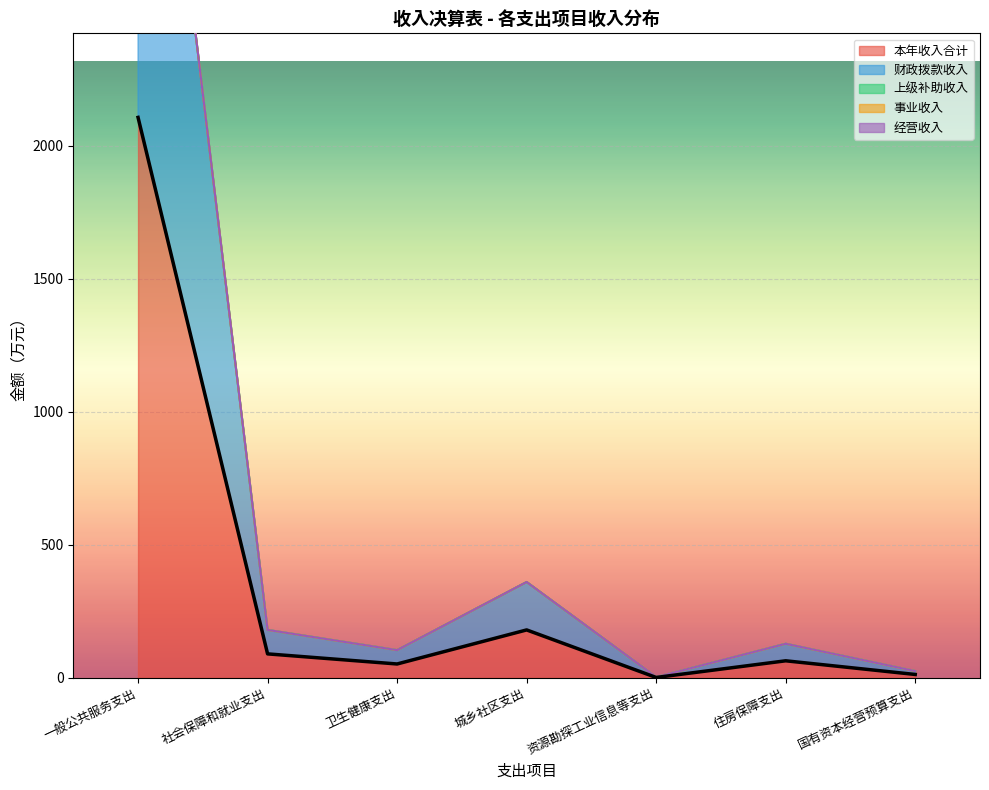

What position from the right is 一般公共服务支出?

7